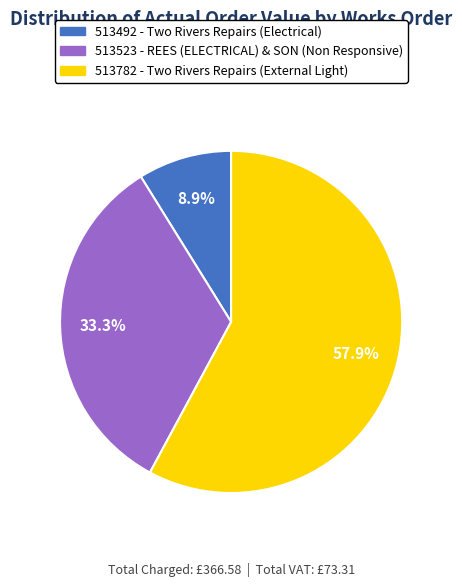

The 513523 - REES (ELECTRICAL) & SON (Non Responsive) slice represents 33% of the pie. True or false?

True